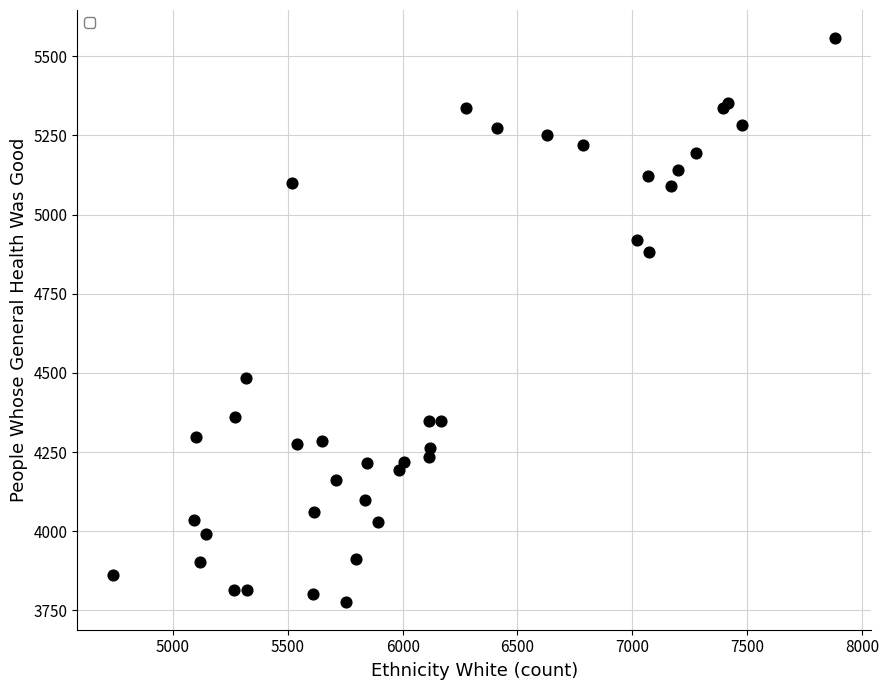

What Y value in the scatter plot is closest to 4667?

4483